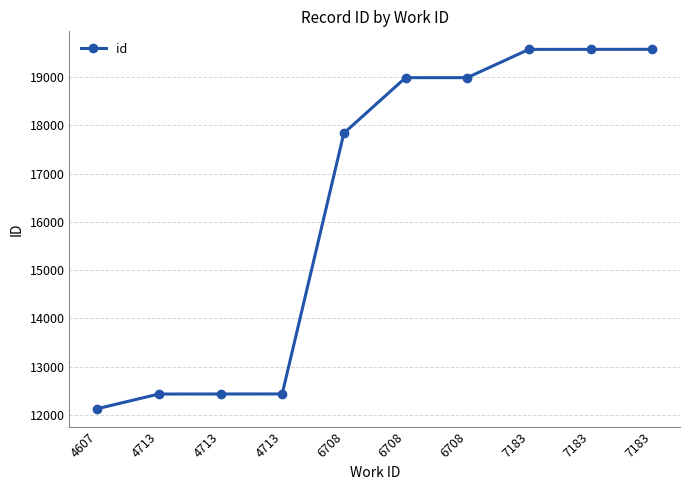

What is the difference between the maximum and minimum values?

7445